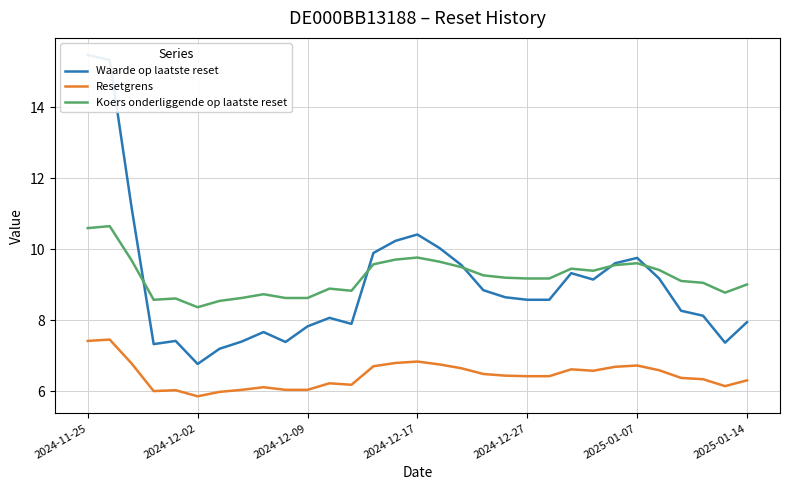

What is the maximum value for Resetgrens?

7.5